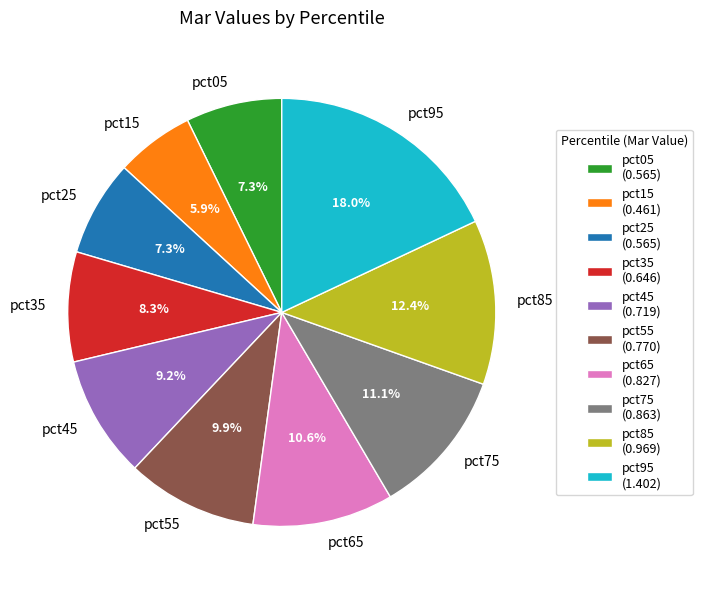

Which slice is the largest?

pct95